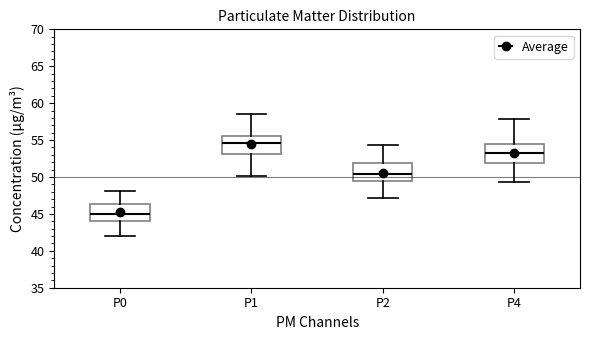

Which box has the highest median line?

P1